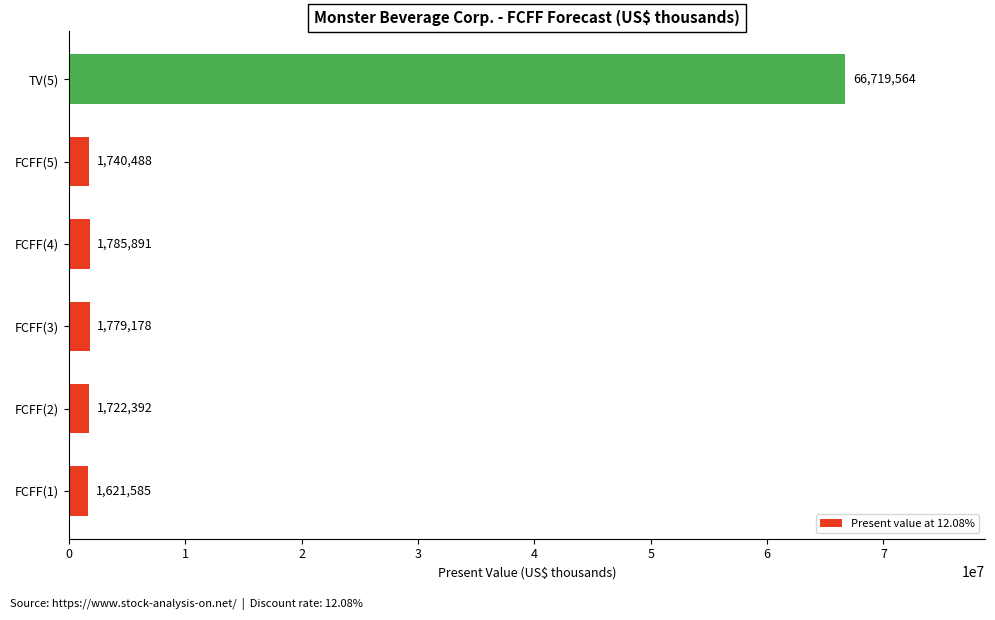

True or false: the data shows 66719564 at TV(5).

True